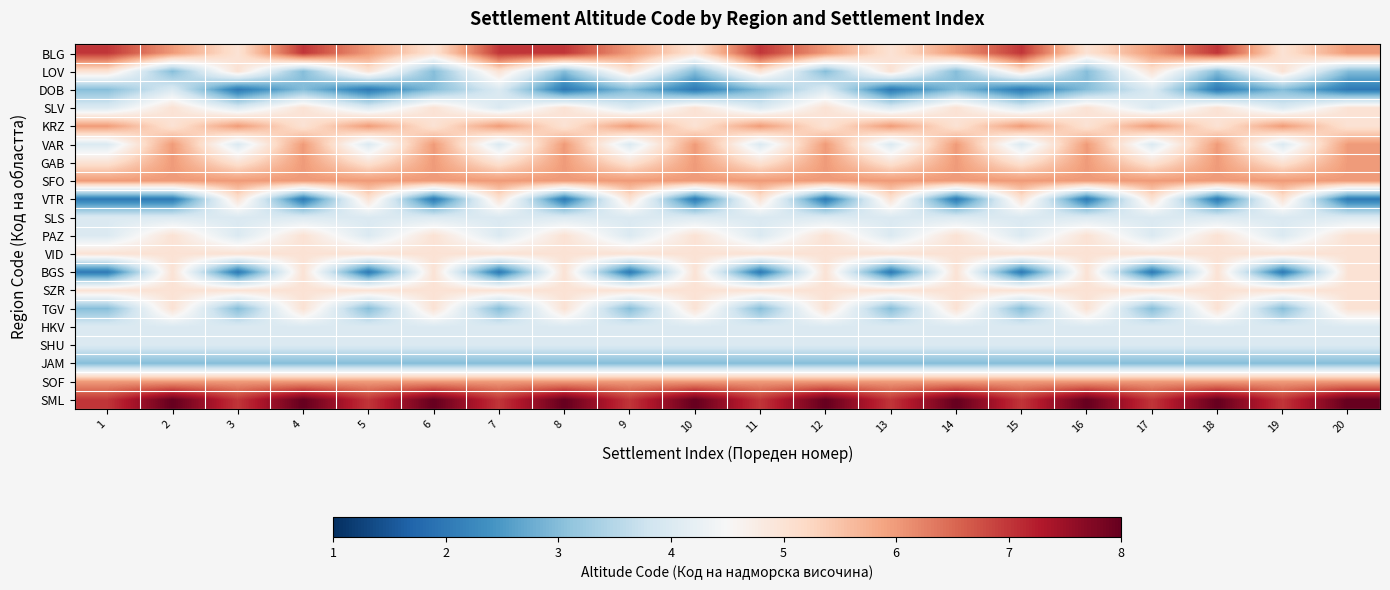

Count the number of categories in the chart.

20